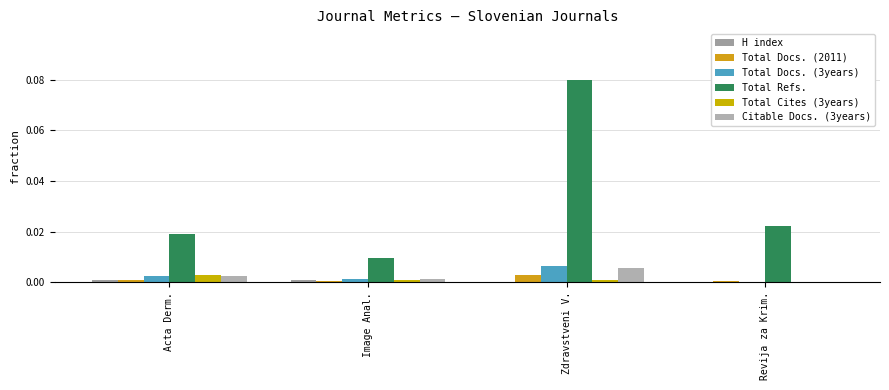

Which series has the largest total across all categories?

Total Refs.